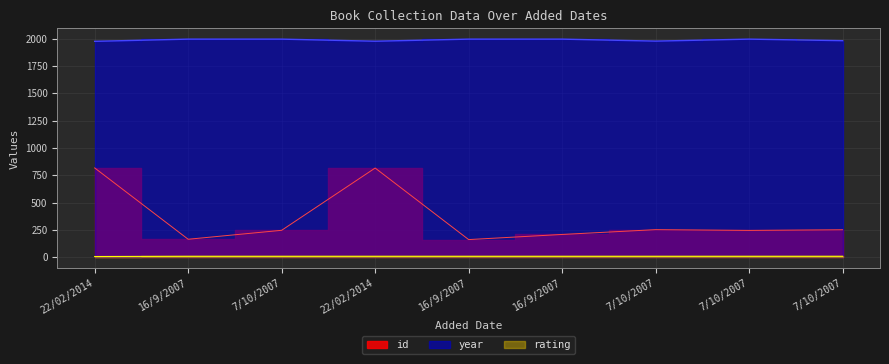

Rank the series by their average value, from lowest to highest.

rating, id, year